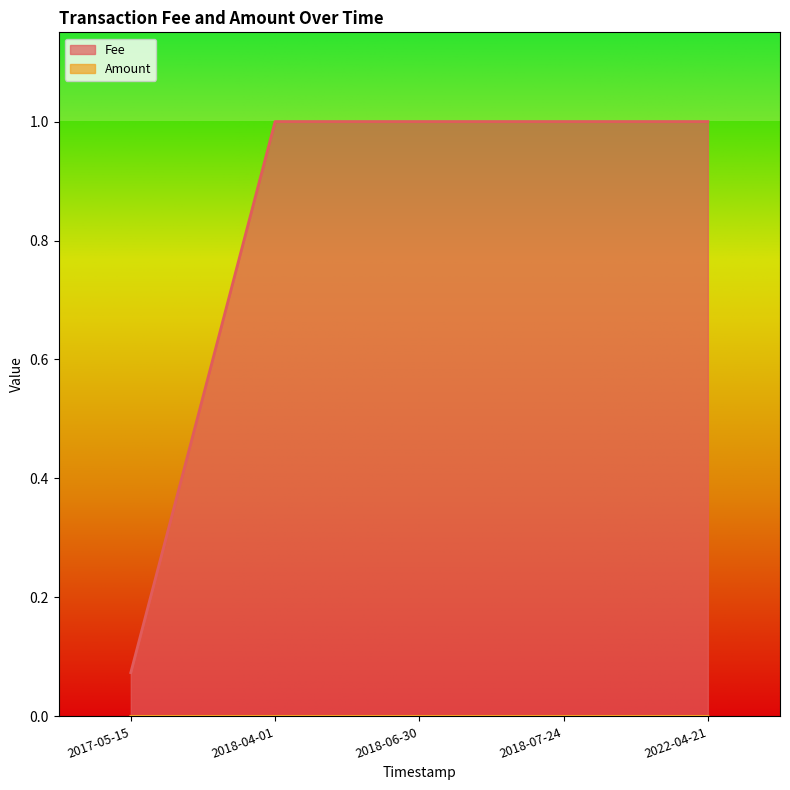

Rank the series at 2018-06-30 from lowest to highest value.

Amount, Fee